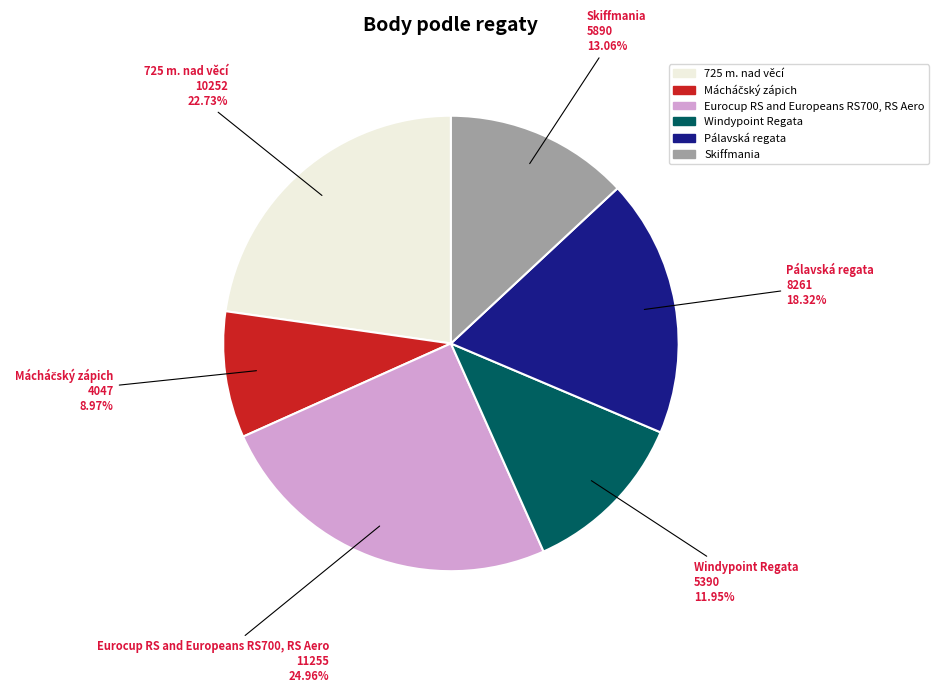

Count the number of slices in the pie.

6